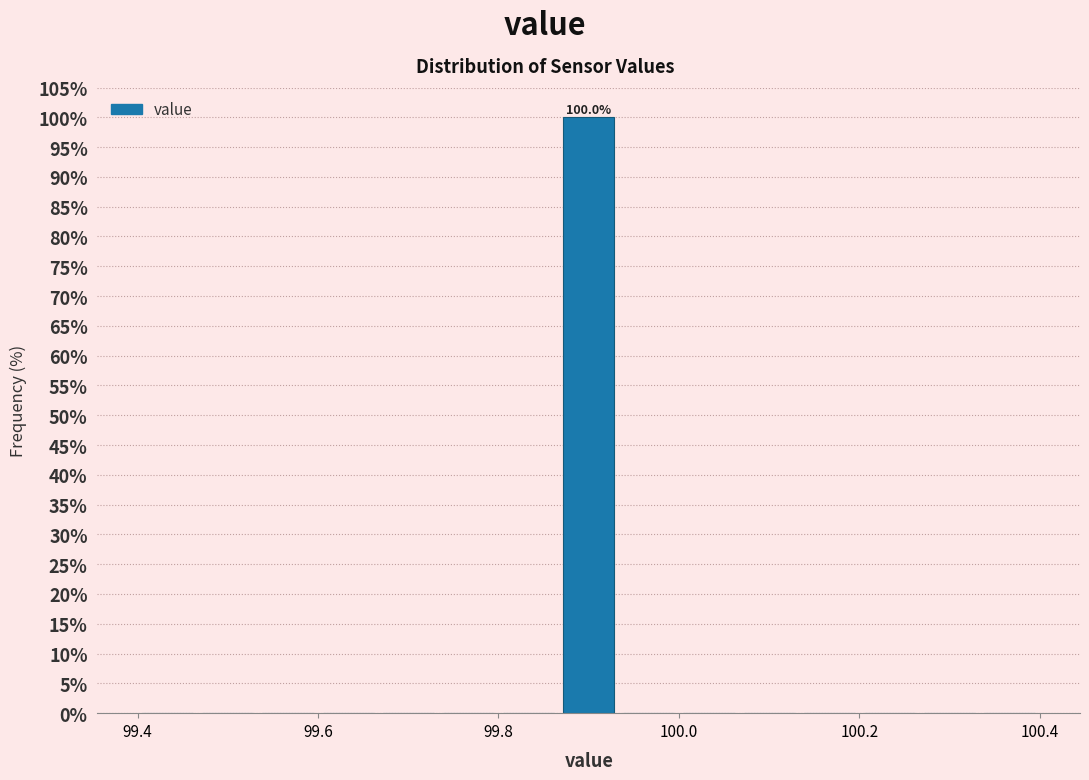

Read against the x-axis, roughly where is the centre of the tallest bar?

99.90